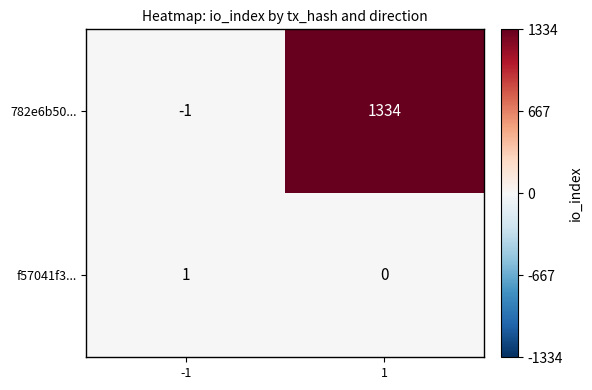

What is the sum of all 782e6b50... values?

1333